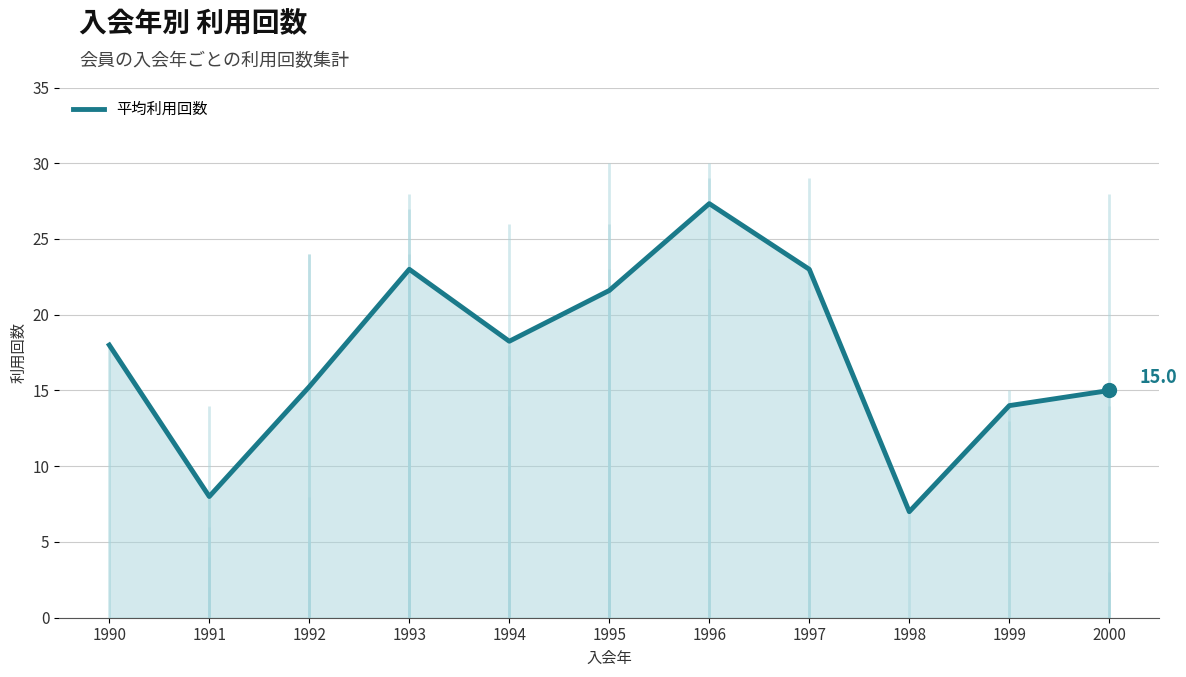

What is the change in value from 1993 to 1995?

-1.4